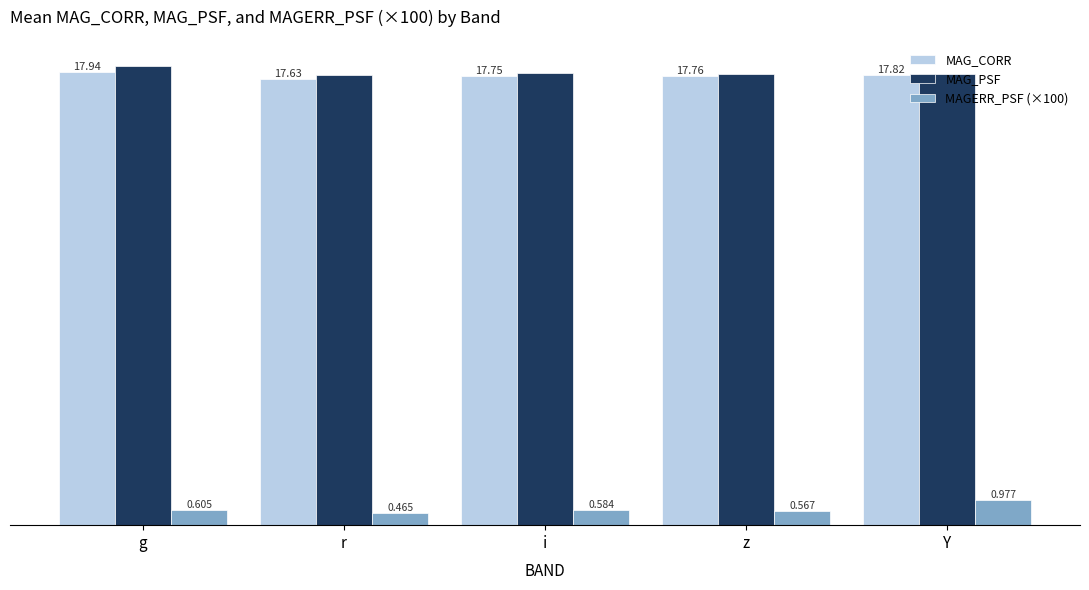

Which series changed the most between z and Y?

MAGERR_PSF (×100)